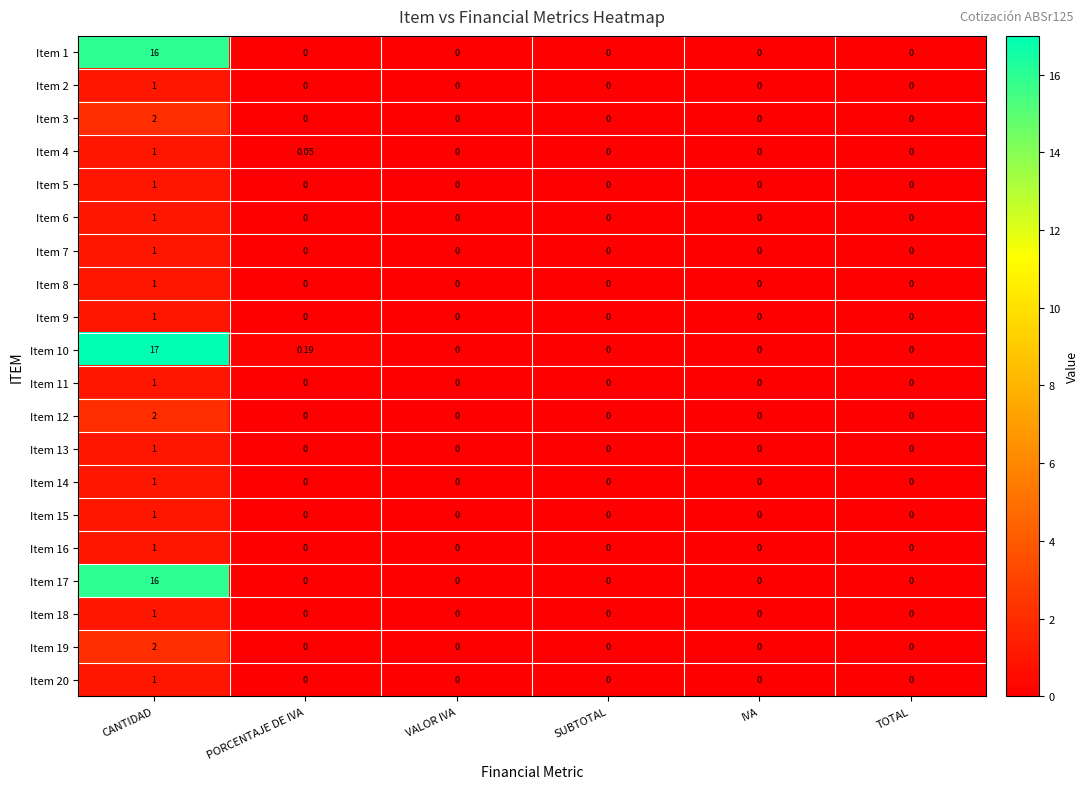

How many data points does each series have?

6